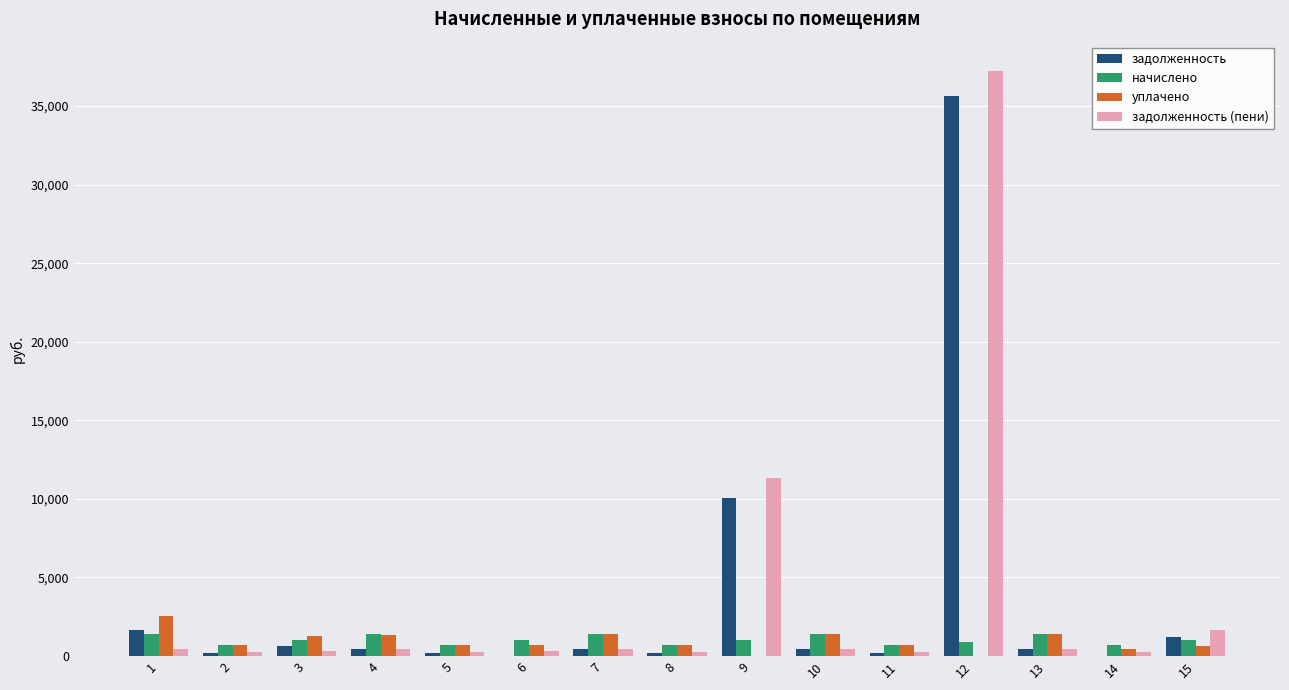

Between 4 and 9, which series saw the biggest shift?

задолженность (пени)